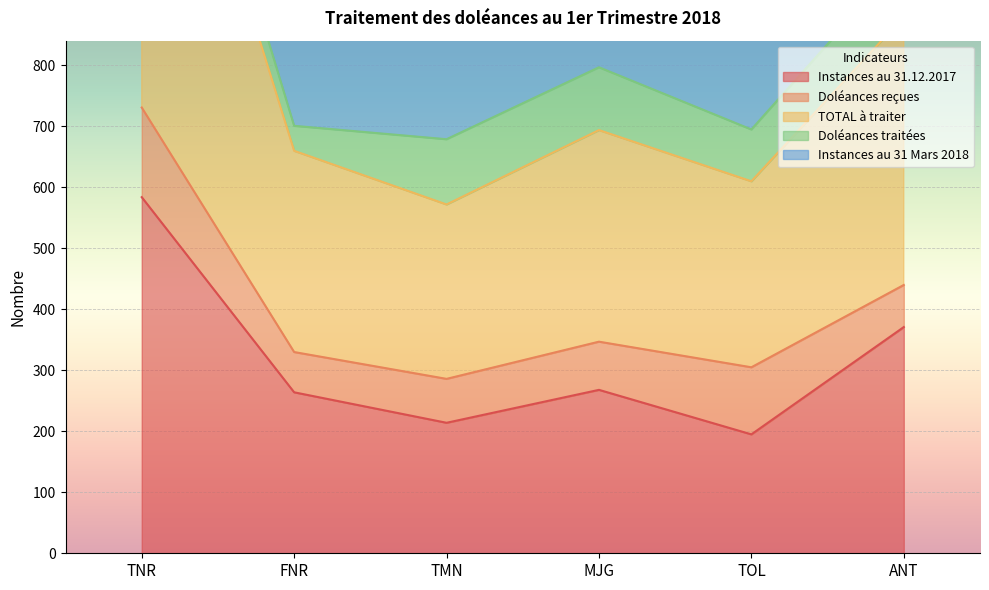

What is the average value of the Instances au 31 Mars 2018 series?

813